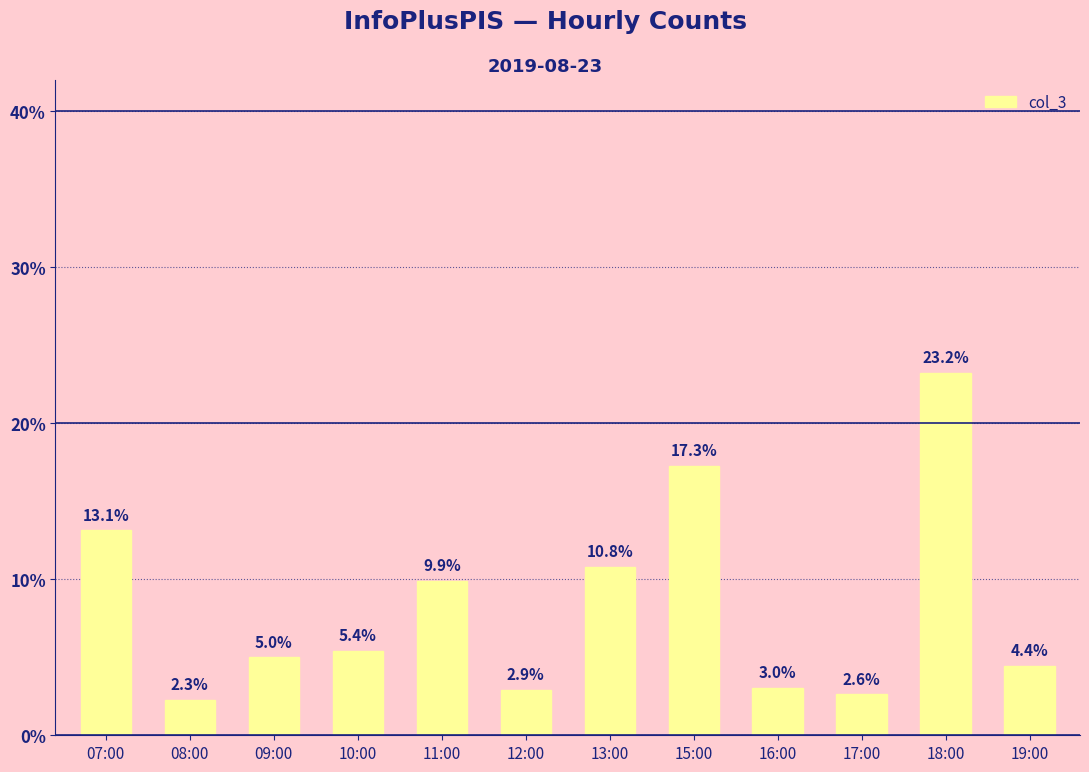

Where is the data nearest to the value 258?

07:00